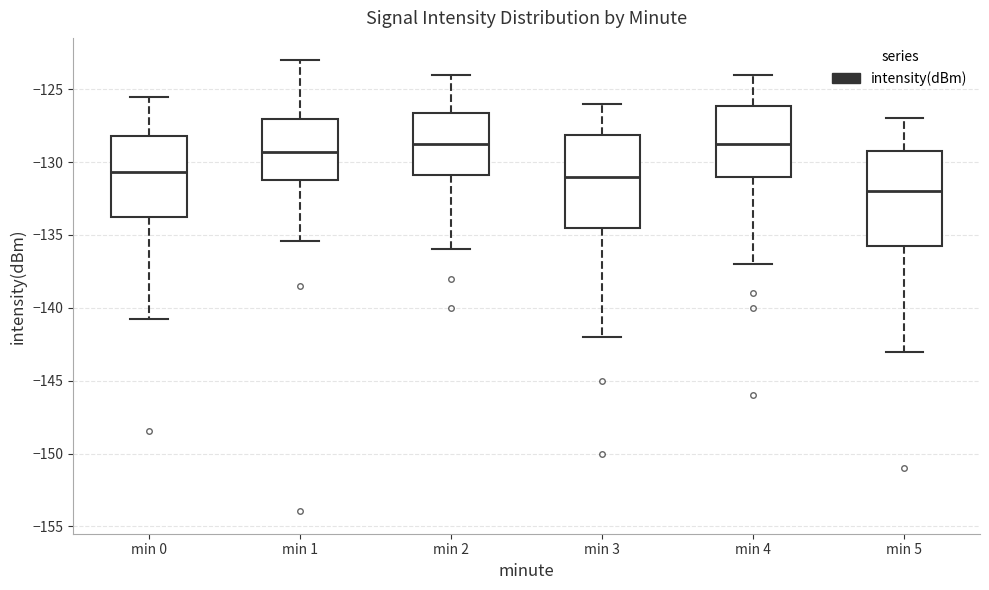

Reading left to right, read every box against the y-axis: the position of its median line, the range the box covers, and the ends of its whiskers. The values are not printed on the chart, so give them approximately, as read against the axis.

min 0: median -130.5, box -133.5 to -128.0, whiskers -140.5 to -125.5
min 1: median -129.5, box -131.0 to -127.0, whiskers -135.5 to -123.0
min 2: median -128.5, box -131.0 to -126.5, whiskers -136.0 to -124.0
min 3: median -131.0, box -134.5 to -128.0, whiskers -142.0 to -126.0
min 4: median -128.5, box -131.0 to -126.0, whiskers -137.0 to -124.0
min 5: median -132.0, box -135.5 to -129.0, whiskers -143.0 to -127.0